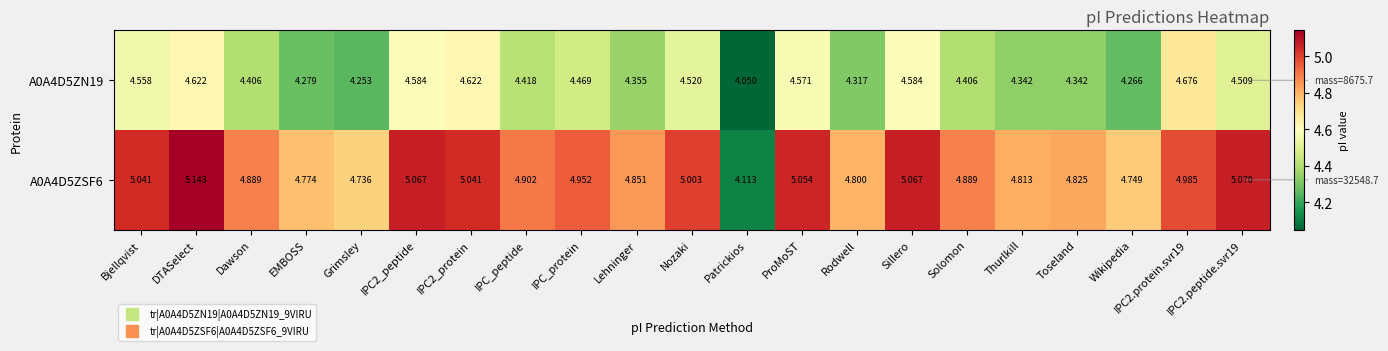

Which category has the highest value across all series?

DTASelect